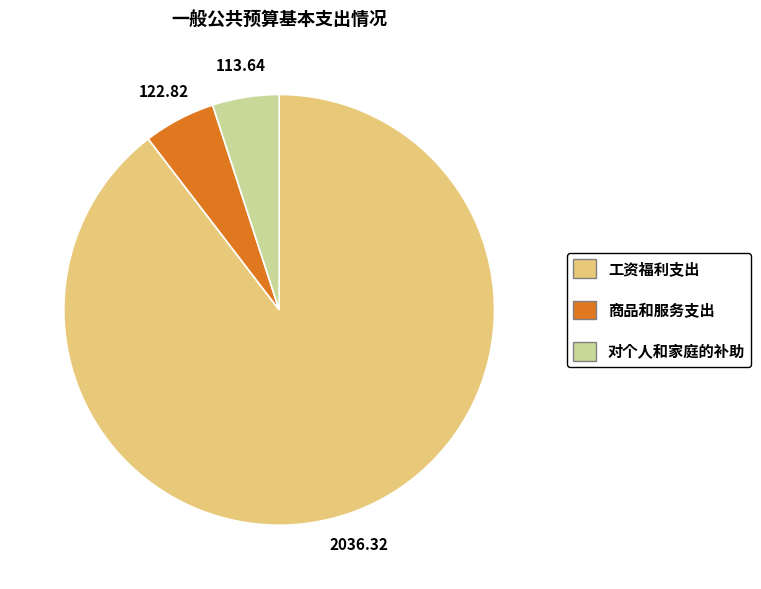

Is 对个人和家庭的补助 the majority of the pie?

No